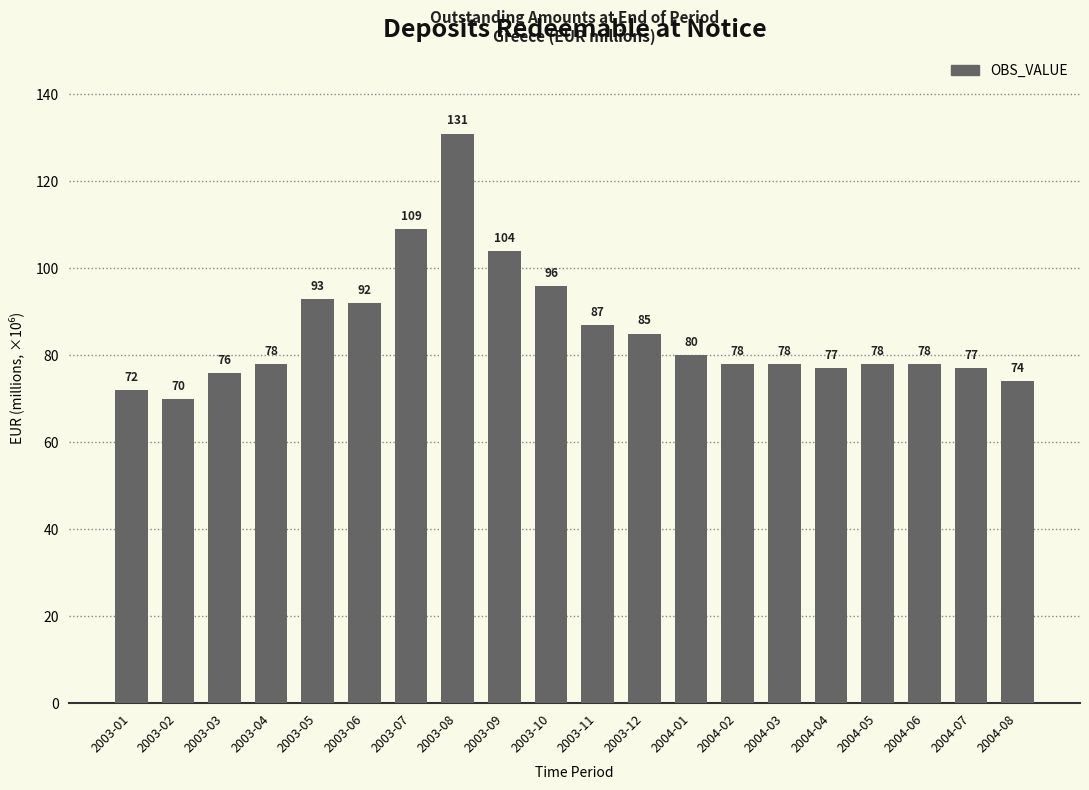

What is the value of the 14th bar from the left?

78